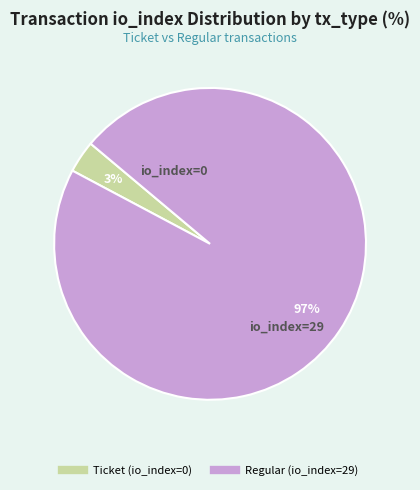

Which has a higher value, Regular (io_index=29) or Ticket (io_index=0)?

Regular (io_index=29)